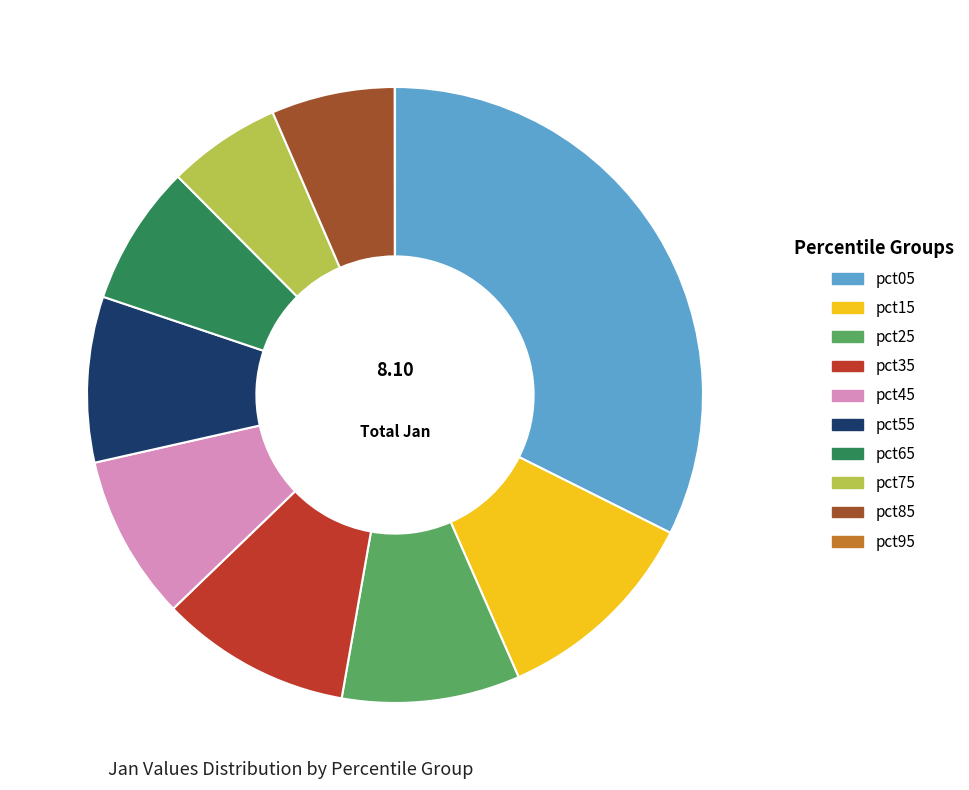

Do pct65 and pct85 together represent more than half of the pie?

No